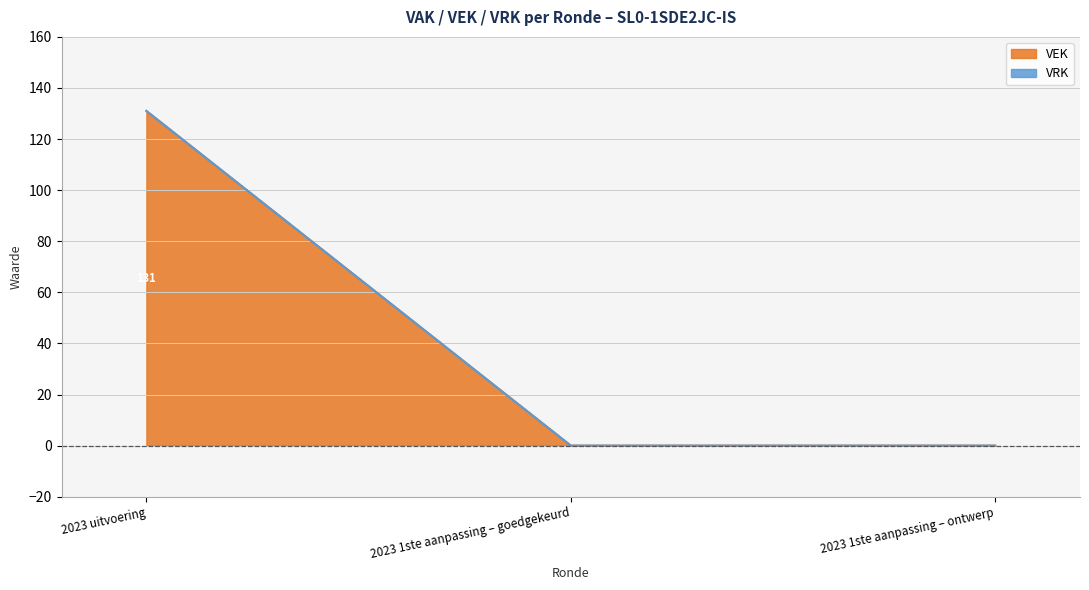

Which label corresponds to the largest value in the chart?

2023 uitvoering